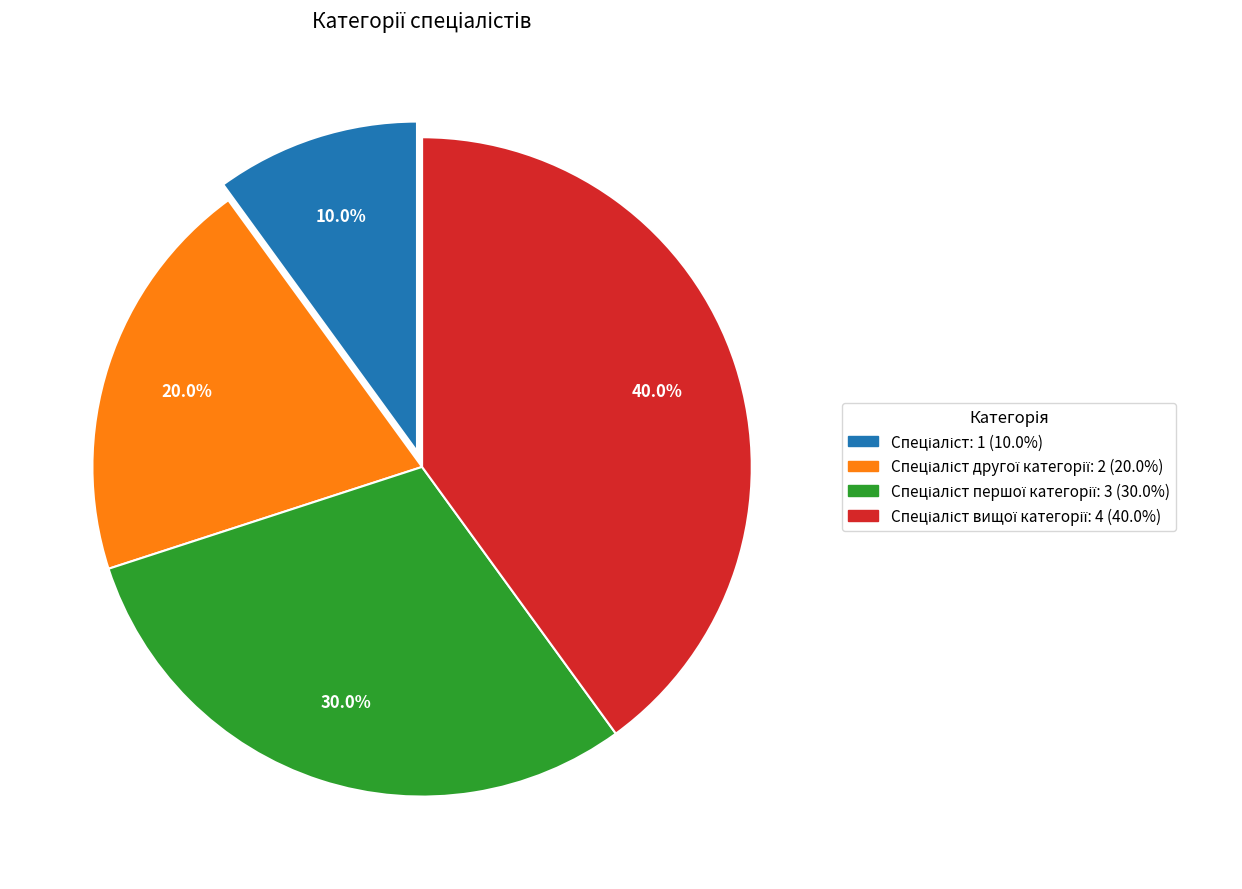

Does any single category account for the majority?

No